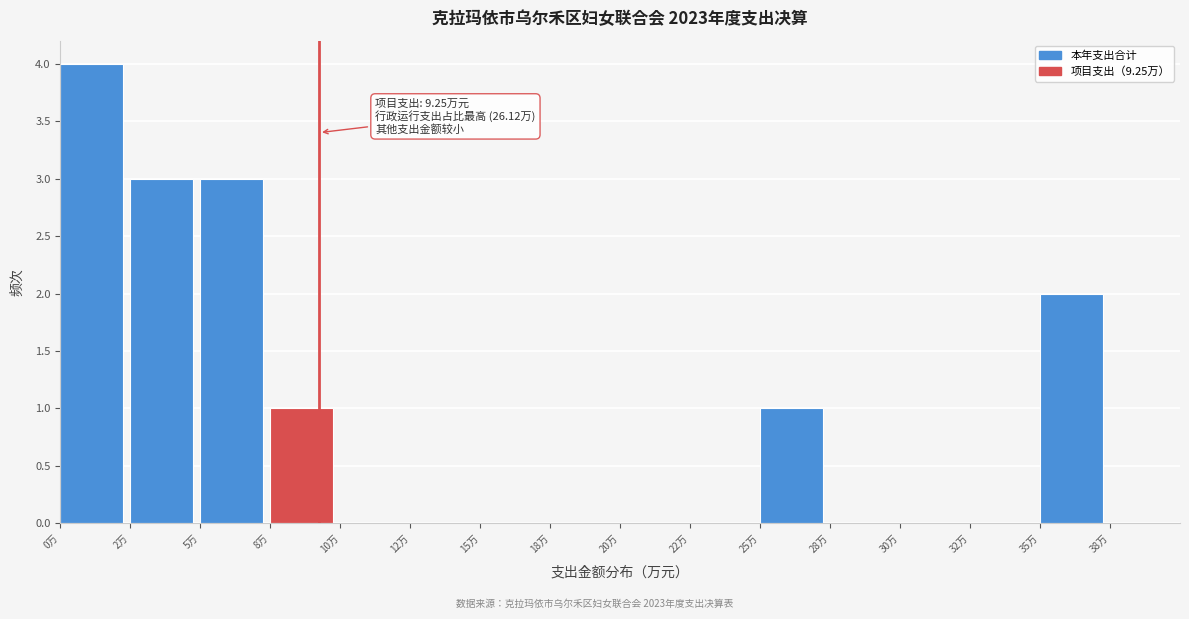

Reading right to left, list all the values displayed in this chart.

38万=0	35万=2	32万=0	30万=0	28万=0	25万=1	22万=0	20万=0	18万=0	15万=0	12万=0	10万=0	8万=1	5万=3	2万=3	0万=4